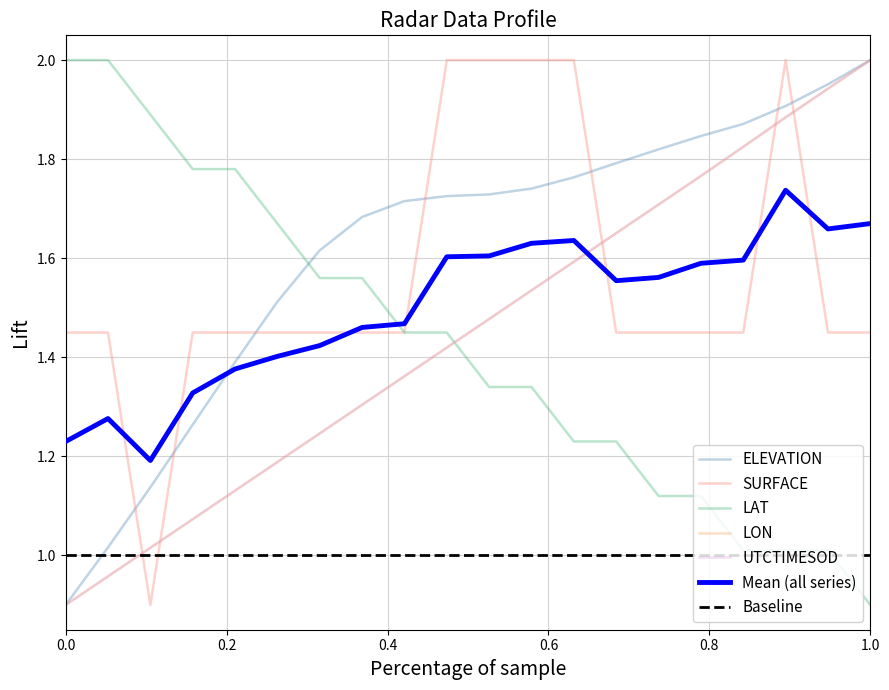

Which series has the widest spread of values?

ELEVATION